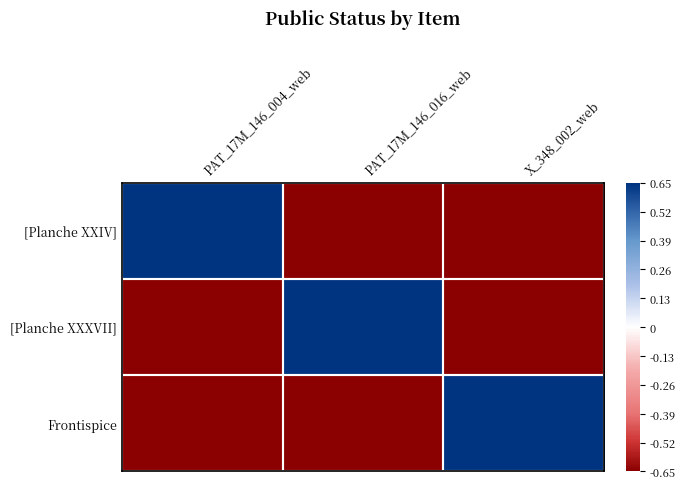

What is the spread (max minus min) of values at X_348_002_web?

1.3